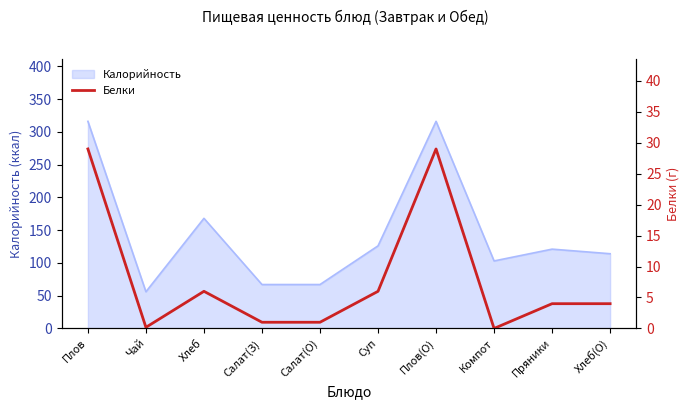

What is the maximum value for Калорийность?

316